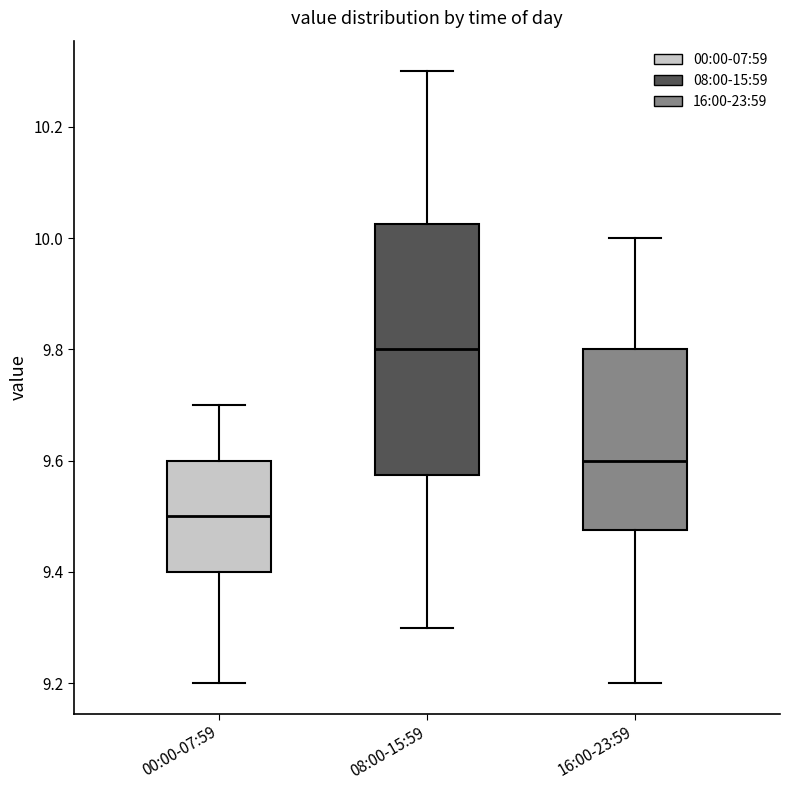

Reading left to right, read every box against the y-axis: the position of its median line, the range the box covers, and the ends of its whiskers. The values are not printed on the chart, so give them approximately, as read against the axis.

00:00-07:59: median 9.50, box 9.40 to 9.60, whiskers 9.20 to 9.70
08:00-15:59: median 9.80, box 9.58 to 10.02, whiskers 9.30 to 10.30
16:00-23:59: median 9.60, box 9.48 to 9.80, whiskers 9.20 to 10.00